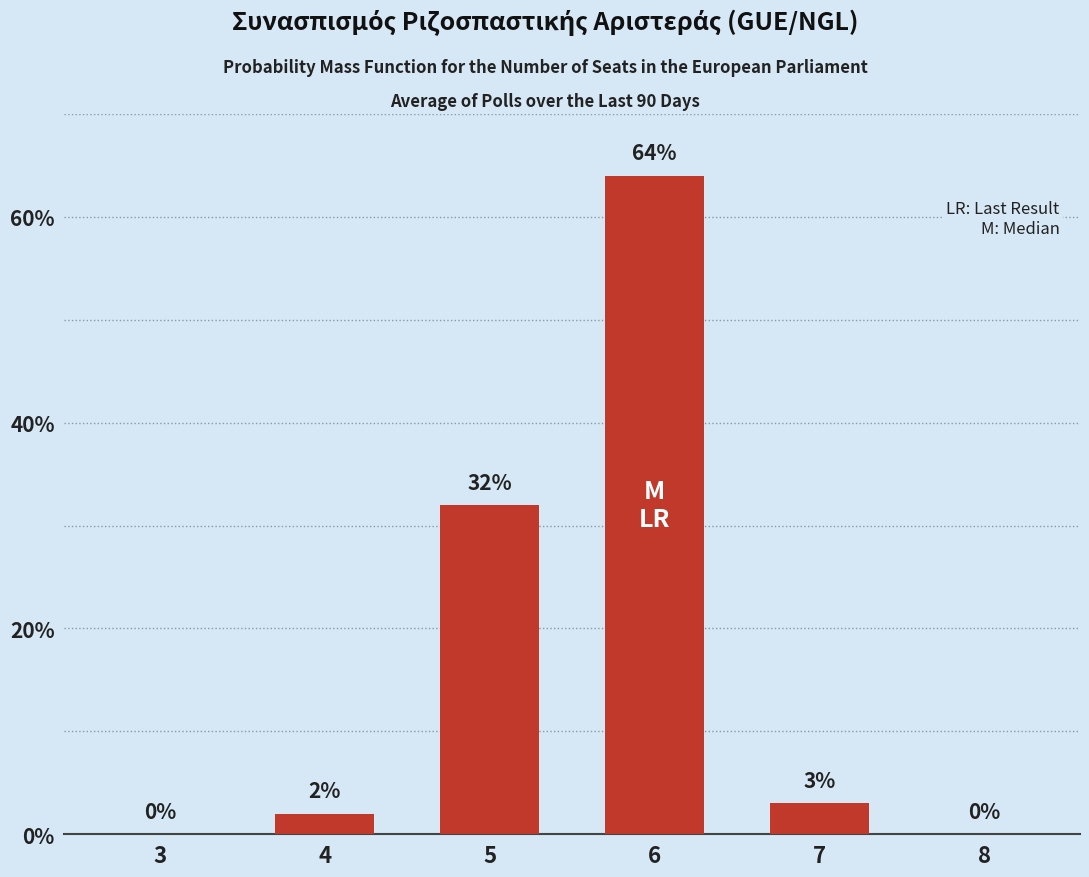

What is the sum of all values?

101